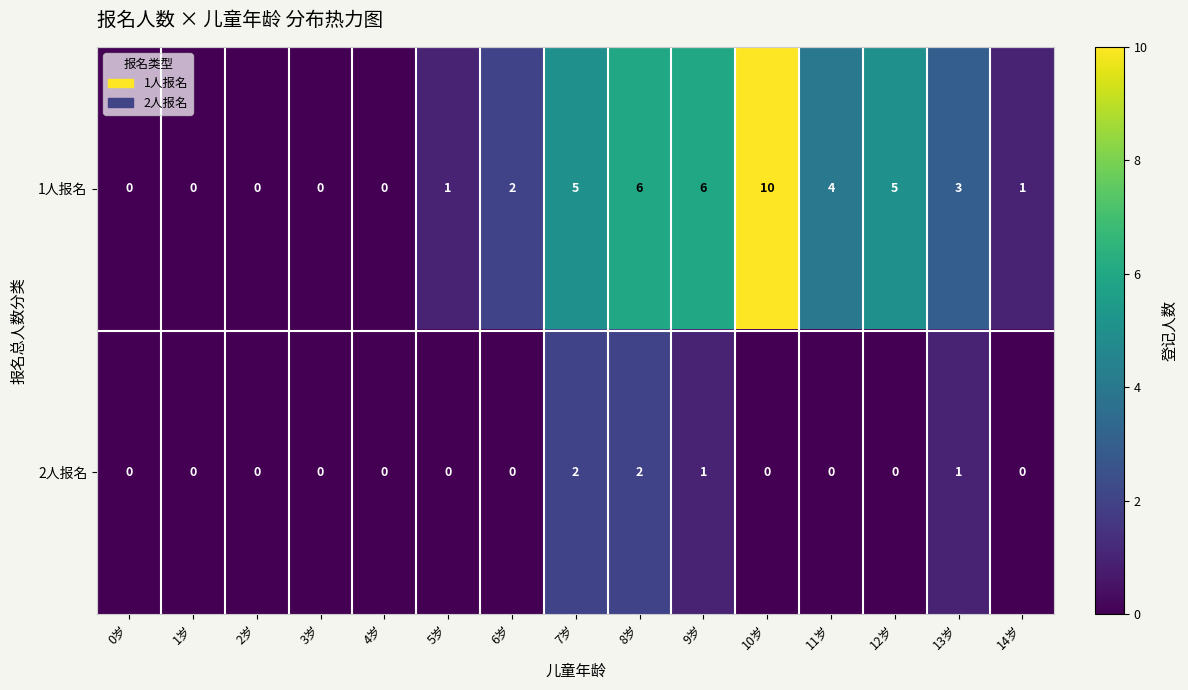

Reading left to right, extract all data points from this chart.

1人报名: 0	0	0	0	0	1	2	5	6	6	10	4	5	3	1
2人报名: 0	0	0	0	0	0	0	2	2	1	0	0	0	1	0